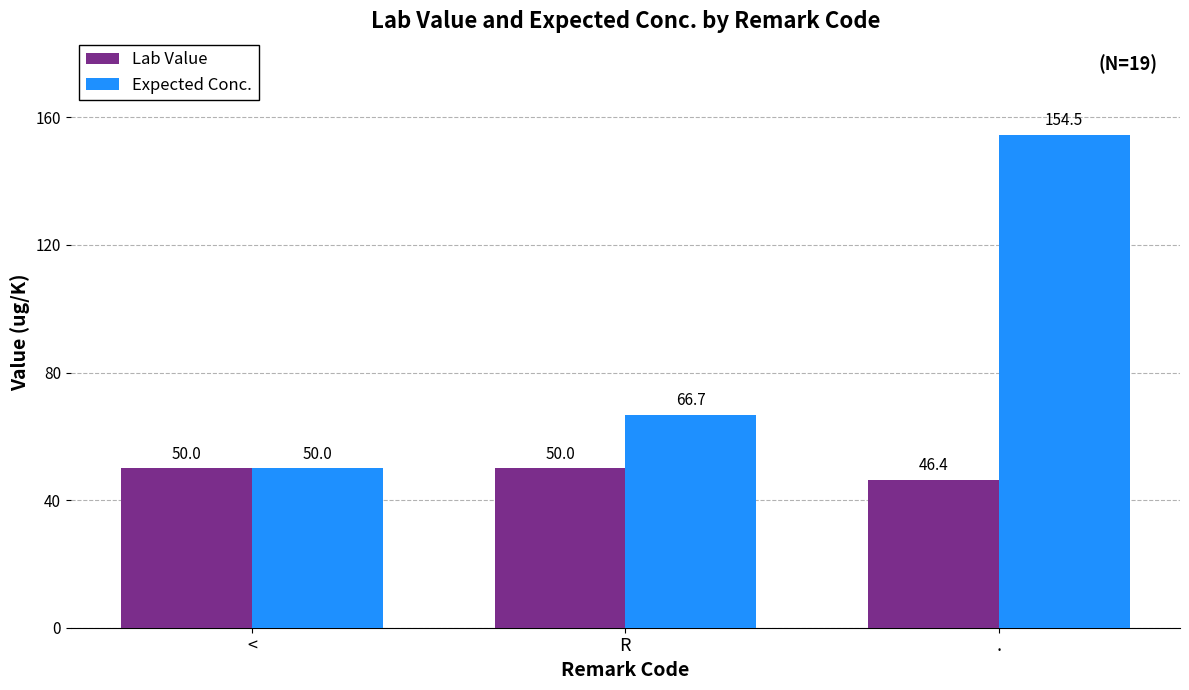

What position from the right is <?

3